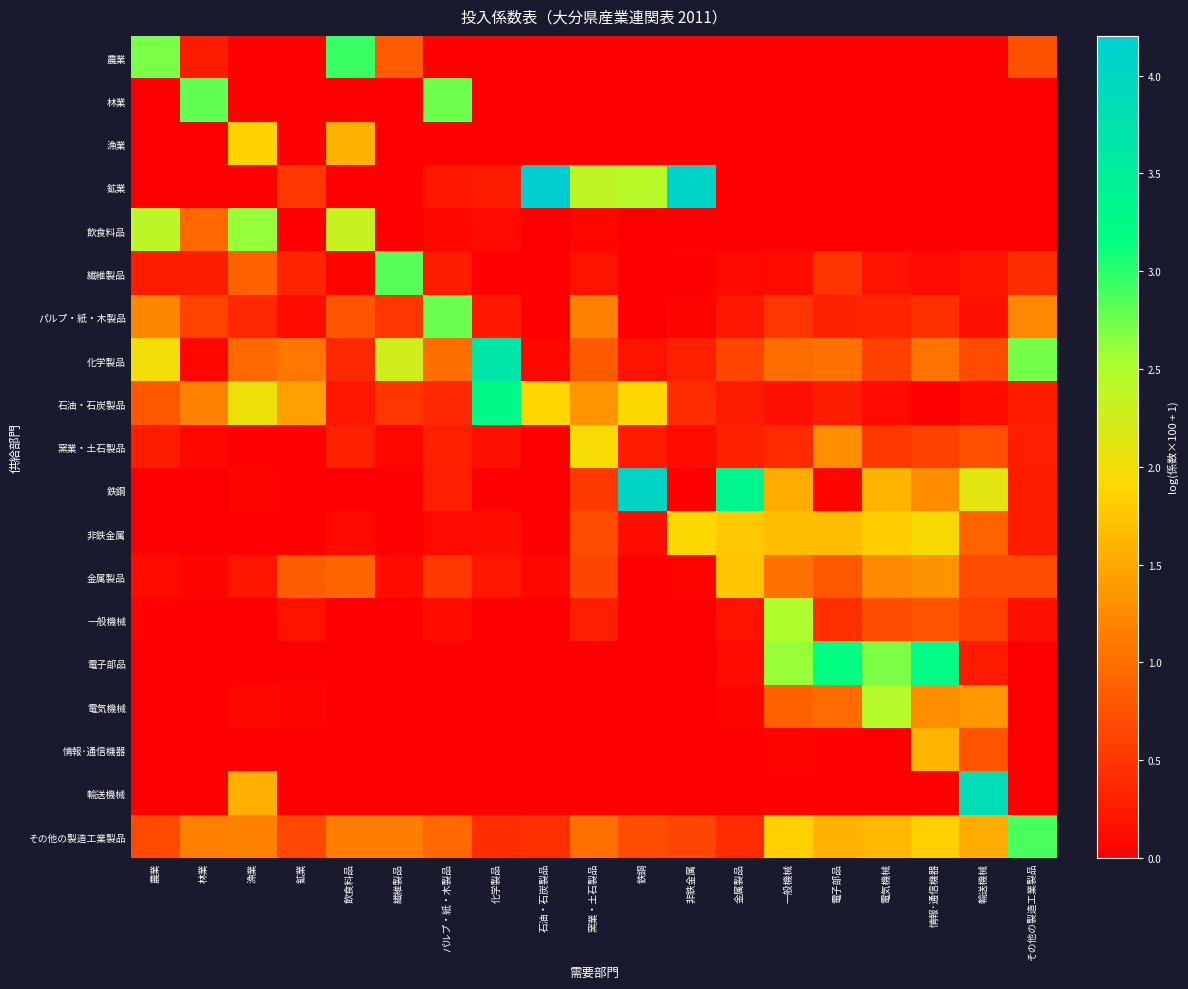

Reading left to right, extract all data points from this chart.

農業: 農業=2.7	林業=0.3	漁業=0.0	鉱業=0.0	飲食料品=2.9	繊維製品=0.8	パルプ・紙・木製品=0.0	化学製品=0.0	石油・石炭製品=0.0	窯業・土石製品=0.0	鉄鋼=0.0	非鉄金属=0.0	金属製品=0.0	一般機械=0.0	電子部品=0.0	電気機械=0.0	情報･通信機器=0.0	輸送機械=0.0	その他の製造工業製品=0.8
林業: 農業=0.0	林業=2.8	漁業=0.0	鉱業=0.0	飲食料品=0.0	繊維製品=0.0	パルプ・紙・木製品=2.8	化学製品=0.0	石油・石炭製品=0.0	窯業・土石製品=0.0	鉄鋼=0.0	非鉄金属=0.0	金属製品=0.0	一般機械=0.0	電子部品=0.0	電気機械=0.0	情報･通信機器=0.0	輸送機械=0.0	その他の製造工業製品=0.0
漁業: 農業=0.0	林業=0.0	漁業=1.9	鉱業=0.0	飲食料品=1.6	繊維製品=0.0	パルプ・紙・木製品=0.0	化学製品=0.0	石油・石炭製品=0.0	窯業・土石製品=0.0	鉄鋼=0.0	非鉄金属=0.0	金属製品=0.0	一般機械=0.0	電子部品=0.0	電気機械=0.0	情報･通信機器=0.0	輸送機械=0.0	その他の製造工業製品=0.0
鉱業: 農業=0.0	林業=0.0	漁業=0.0	鉱業=0.5	飲食料品=0.0	繊維製品=0.0	パルプ・紙・木製品=0.2	化学製品=0.3	石油・石炭製品=4.2	窯業・土石製品=2.4	鉄鋼=2.4	非鉄金属=4.1	金属製品=0.0	一般機械=0.0	電子部品=0.0	電気機械=0.0	情報･通信機器=0.0	輸送機械=0.0	その他の製造工業製品=0.0
飲食料品: 農業=2.4	林業=0.9	漁業=2.6	鉱業=0.0	飲食料品=2.3	繊維製品=0.0	パルプ・紙・木製品=0.1	化学製品=0.1	石油・石炭製品=0.0	窯業・土石製品=0.1	鉄鋼=0.0	非鉄金属=0.0	金属製品=0.0	一般機械=0.0	電子部品=0.0	電気機械=0.0	情報･通信機器=0.0	輸送機械=0.0	その他の製造工業製品=0.0
繊維製品: 農業=0.2	林業=0.3	漁業=0.9	鉱業=0.3	飲食料品=0.0	繊維製品=2.8	パルプ・紙・木製品=0.3	化学製品=0.0	石油・石炭製品=0.0	窯業・土石製品=0.2	鉄鋼=0.0	非鉄金属=0.0	金属製品=0.1	一般機械=0.1	電子部品=0.5	電気機械=0.2	情報･通信機器=0.1	輸送機械=0.2	その他の製造工業製品=0.4
パルプ・紙・木製品: 農業=1.2	林業=0.6	漁業=0.4	鉱業=0.1	飲食料品=0.8	繊維製品=0.5	パルプ・紙・木製品=2.8	化学製品=0.2	石油・石炭製品=0.0	窯業・土石製品=1.2	鉄鋼=0.0	非鉄金属=0.1	金属製品=0.2	一般機械=0.5	電子部品=0.3	電気機械=0.3	情報･通信機器=0.5	輸送機械=0.2	その他の製造工業製品=1.2
化学製品: 農業=2.0	林業=0.1	漁業=1.0	鉱業=1.1	飲食料品=0.4	繊維製品=2.3	パルプ・紙・木製品=1.0	化学製品=3.7	石油・石炭製品=0.1	窯業・土石製品=0.8	鉄鋼=0.2	非鉄金属=0.3	金属製品=0.6	一般機械=1.0	電子部品=1.0	電気機械=0.6	情報･通信機器=1.0	輸送機械=0.7	その他の製造工業製品=2.7
石油・石炭製品: 農業=0.8	林業=1.2	漁業=2.0	鉱業=1.4	飲食料品=0.2	繊維製品=0.5	パルプ・紙・木製品=0.4	化学製品=3.3	石油・石炭製品=1.9	窯業・土石製品=1.3	鉄鋼=1.9	非鉄金属=0.4	金属製品=0.2	一般機械=0.2	電子部品=0.3	電気機械=0.1	情報･通信機器=0.0	輸送機械=0.1	その他の製造工業製品=0.3
窯業・土石製品: 農業=0.2	林業=0.1	漁業=0.0	鉱業=0.0	飲食料品=0.3	繊維製品=0.1	パルプ・紙・木製品=0.3	化学製品=0.1	石油・石炭製品=0.0	窯業・土石製品=2.0	鉄鋼=0.3	非鉄金属=0.1	金属製品=0.3	一般機械=0.4	電子部品=1.3	電気機械=0.5	情報･通信機器=0.6	輸送機械=0.7	その他の製造工業製品=0.3
鉄鋼: 農業=0.0	林業=0.0	漁業=0.0	鉱業=0.0	飲食料品=0.0	繊維製品=0.0	パルプ・紙・木製品=0.3	化学製品=0.0	石油・石炭製品=0.0	窯業・土石製品=0.5	鉄鋼=4.1	非鉄金属=0.0	金属製品=3.3	一般機械=1.5	電子部品=0.0	電気機械=1.6	情報･通信機器=1.3	輸送機械=2.1	その他の製造工業製品=0.3
非鉄金属: 農業=0.0	林業=0.0	漁業=0.0	鉱業=0.0	飲食料品=0.1	繊維製品=0.0	パルプ・紙・木製品=0.1	化学製品=0.1	石油・石炭製品=0.0	窯業・土石製品=0.7	鉄鋼=0.1	非鉄金属=1.9	金属製品=1.8	一般機械=1.7	電子部品=1.7	電気機械=1.8	情報･通信機器=1.9	輸送機械=0.9	その他の製造工業製品=0.3
金属製品: 農業=0.1	林業=0.1	漁業=0.2	鉱業=0.9	飲食料品=0.9	繊維製品=0.1	パルプ・紙・木製品=0.5	化学製品=0.2	石油・石炭製品=0.1	窯業・土石製品=0.6	鉄鋼=0.0	非鉄金属=0.0	金属製品=1.7	一般機械=1.0	電子部品=0.8	電気機械=1.2	情報･通信機器=1.3	輸送機械=0.7	その他の製造工業製品=0.7
一般機械: 農業=0.0	林業=0.0	漁業=0.0	鉱業=0.2	飲食料品=0.0	繊維製品=0.0	パルプ・紙・木製品=0.1	化学製品=0.0	石油・石炭製品=0.0	窯業・土石製品=0.3	鉄鋼=0.0	非鉄金属=0.0	金属製品=0.2	一般機械=2.5	電子部品=0.4	電気機械=0.7	情報･通信機器=0.8	輸送機械=0.6	その他の製造工業製品=0.2
電子部品: 農業=0.0	林業=0.0	漁業=0.0	鉱業=0.0	飲食料品=0.0	繊維製品=0.0	パルプ・紙・木製品=0.0	化学製品=0.0	石油・石炭製品=0.0	窯業・土石製品=0.0	鉄鋼=0.0	非鉄金属=0.0	金属製品=0.1	一般機械=2.6	電子部品=3.2	電気機械=2.7	情報･通信機器=3.2	輸送機械=0.3	その他の製造工業製品=0.0
電気機械: 農業=0.0	林業=0.0	漁業=0.1	鉱業=0.1	飲食料品=0.0	繊維製品=0.0	パルプ・紙・木製品=0.0	化学製品=0.0	石油・石炭製品=0.0	窯業・土石製品=0.0	鉄鋼=0.0	非鉄金属=0.0	金属製品=0.0	一般機械=0.9	電子部品=1.0	電気機械=2.5	情報･通信機器=1.3	輸送機械=1.4	その他の製造工業製品=0.0
情報･通信機器: 農業=0.0	林業=0.0	漁業=0.0	鉱業=0.0	飲食料品=0.0	繊維製品=0.0	パルプ・紙・木製品=0.0	化学製品=0.0	石油・石炭製品=0.0	窯業・土石製品=0.0	鉄鋼=0.0	非鉄金属=0.0	金属製品=0.0	一般機械=0.0	電子部品=0.0	電気機械=0.0	情報･通信機器=1.6	輸送機械=0.8	その他の製造工業製品=0.0
輸送機械: 農業=0.0	林業=0.0	漁業=1.6	鉱業=0.0	飲食料品=0.0	繊維製品=0.0	パルプ・紙・木製品=0.0	化学製品=0.0	石油・石炭製品=0.0	窯業・土石製品=0.0	鉄鋼=0.0	非鉄金属=0.0	金属製品=0.0	一般機械=0.0	電子部品=0.0	電気機械=0.0	情報･通信機器=0.0	輸送機械=3.9	その他の製造工業製品=0.0
その他の製造工業製品: 農業=0.7	林業=1.2	漁業=1.2	鉱業=0.7	飲食料品=1.1	繊維製品=1.1	パルプ・紙・木製品=1.0	化学製品=0.4	石油・石炭製品=0.4	窯業・土石製品=1.0	鉄鋼=0.7	非鉄金属=0.6	金属製品=0.4	一般機械=1.8	電子部品=1.6	電気機械=1.6	情報･通信機器=1.8	輸送機械=1.5	その他の製造工業製品=2.9